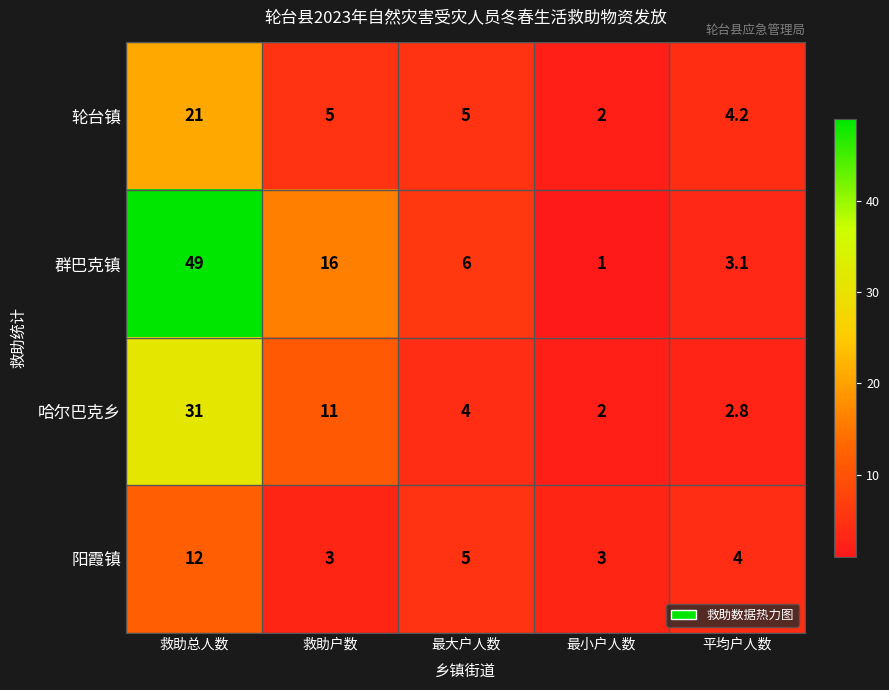

How many distinct data groups are displayed?

4